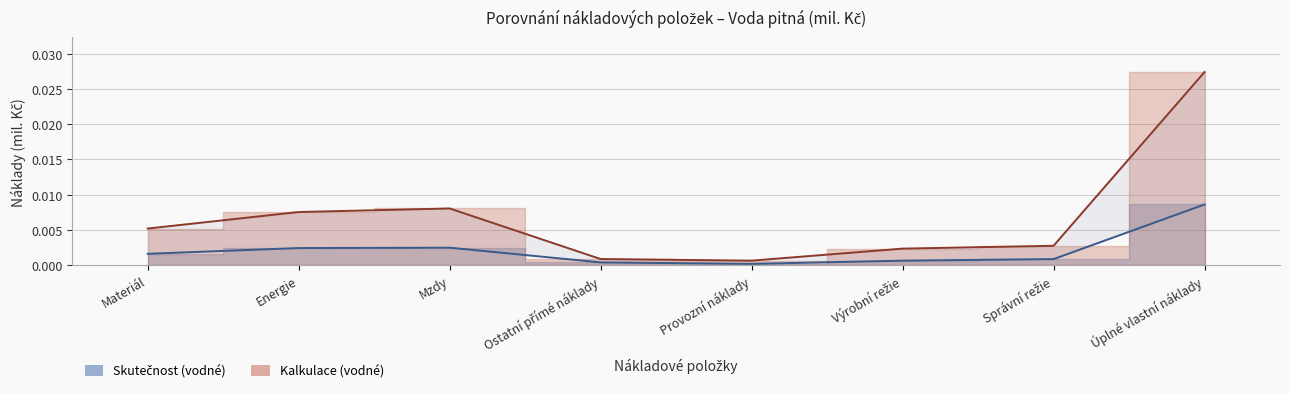

True or false: Kalkulace (vodné) has more than 2 interior local peaks.

False